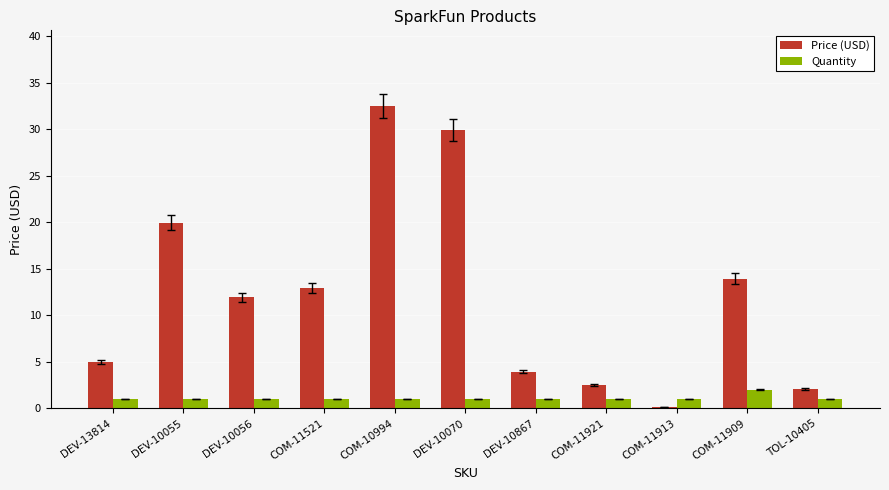

How many values in the Price (USD) series exceed 11?

6